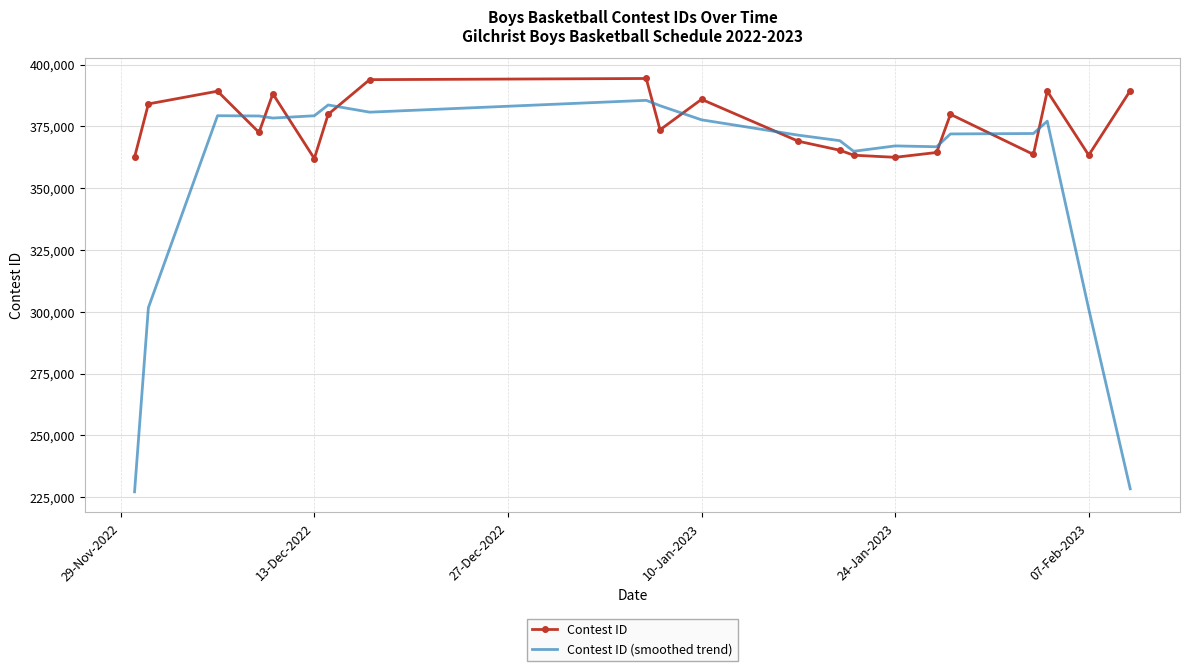

What is the maximum value shown in the chart?

394370.0